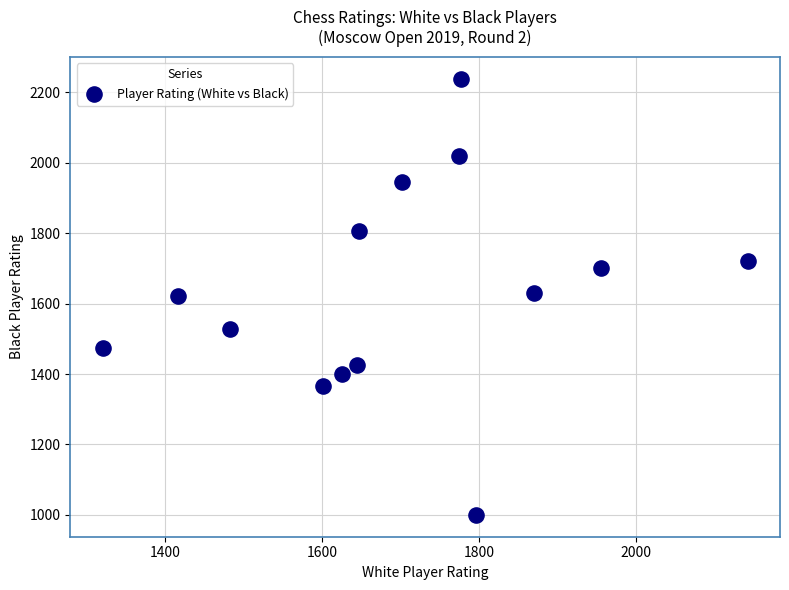

What is the range of Y values (max minus min)?

1239